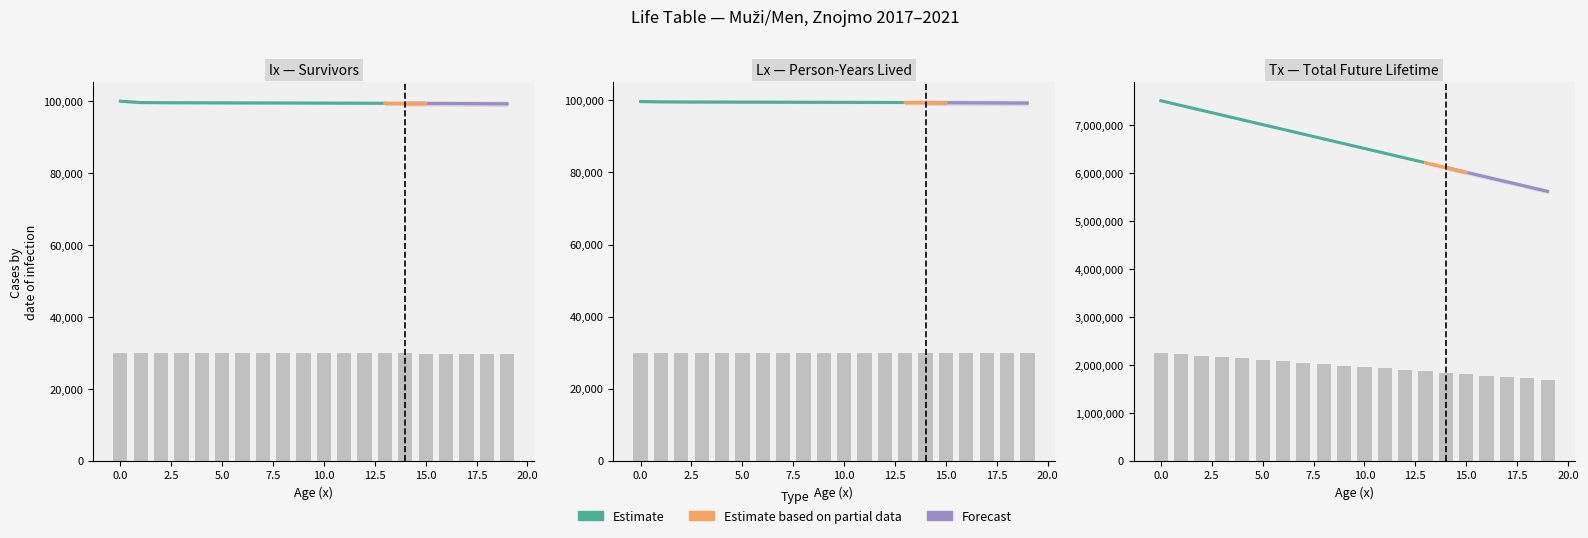

Reading right to left, extract all data points from this chart.

lx: 19=29783.4	18=29791.7	17=29799.4	16=29806.5	15=29813.1	14=29819.2	13=29825.0	12=29830.3	11=29835.4	10=29840.1	9=29844.6	8=29848.9	7=29853.1	6=29857.1	5=29861.1	4=29865.2	3=29869.4	2=29874.2	1=29884.8	0=30000.0
Lx: 19=29778.9	18=29787.5	17=29795.5	16=29802.9	15=29809.8	14=29816.2	13=29822.1	12=29827.6	11=29832.8	10=29837.7	9=29842.4	8=29846.8	7=29851.0	6=29855.1	5=29859.1	4=29863.1	3=29867.3	2=29871.8	1=29879.5	0=29902.1
Tx: 19=1685060.6	18=1714848.1	17=1744643.6	16=1774446.5	15=1804256.3	14=1834072.5	13=1863894.6	12=1893722.2	11=1923555.0	10=1953392.8	9=1983235.2	8=2013082.0	7=2042933.0	6=2072788.1	5=2102647.2	4=2132510.4	3=2162377.6	2=2192249.4	1=2222129.0	0=2252031.0